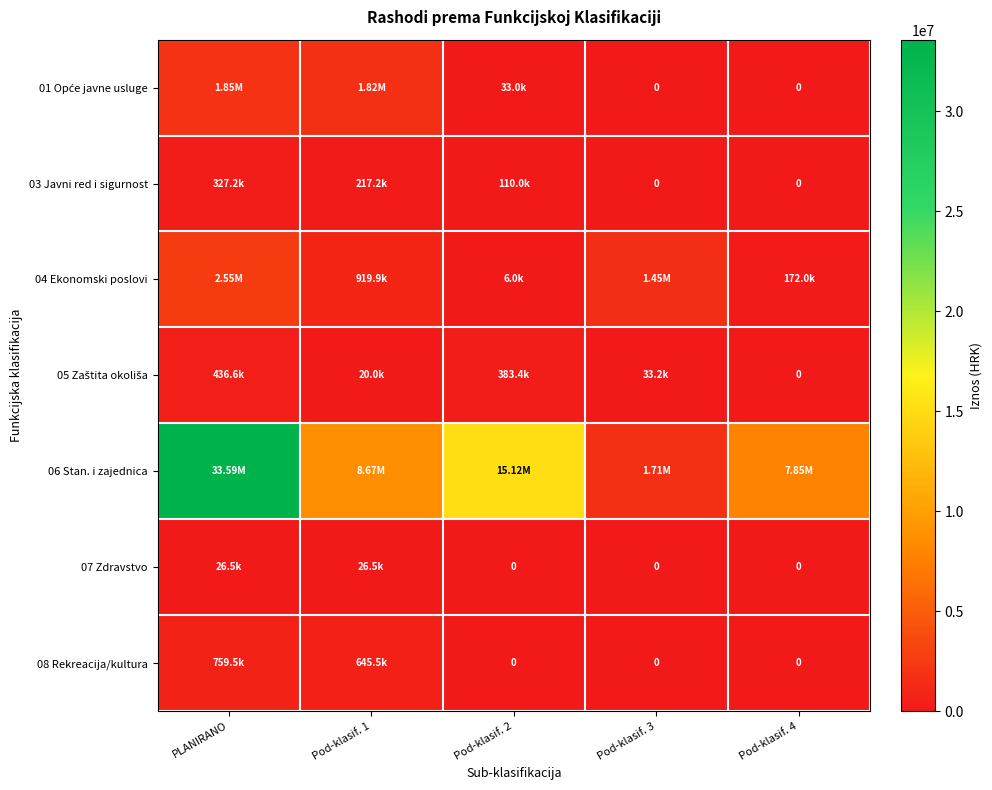

Is it true that 01 Opće javne usluge equals 391134.1 at PLANIRANO?

False